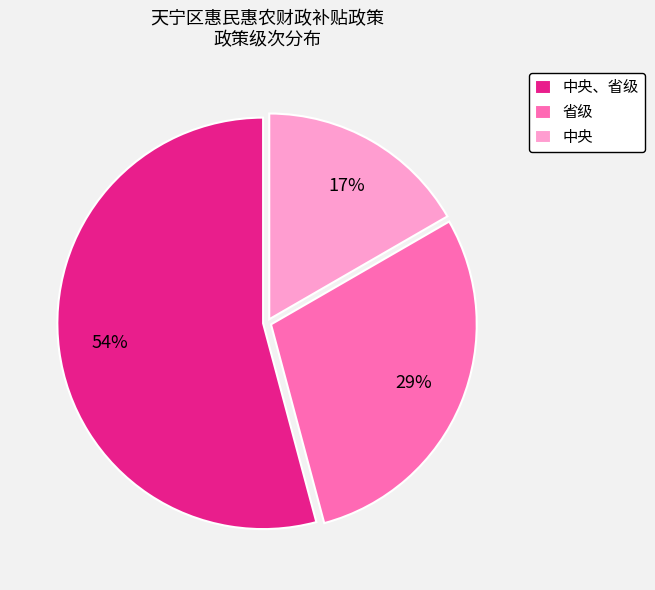

Is it true that 省级 is 21% of the pie?

False